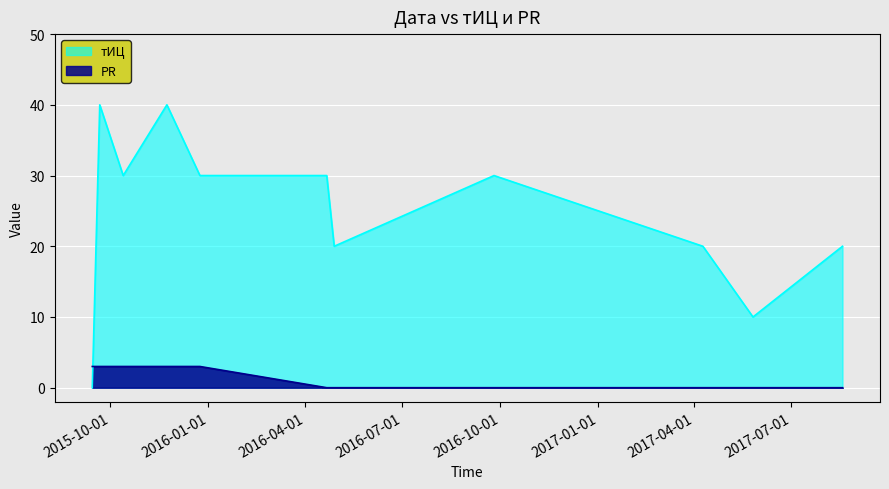

What is the label of the 10th point from the left?

2017-05-26